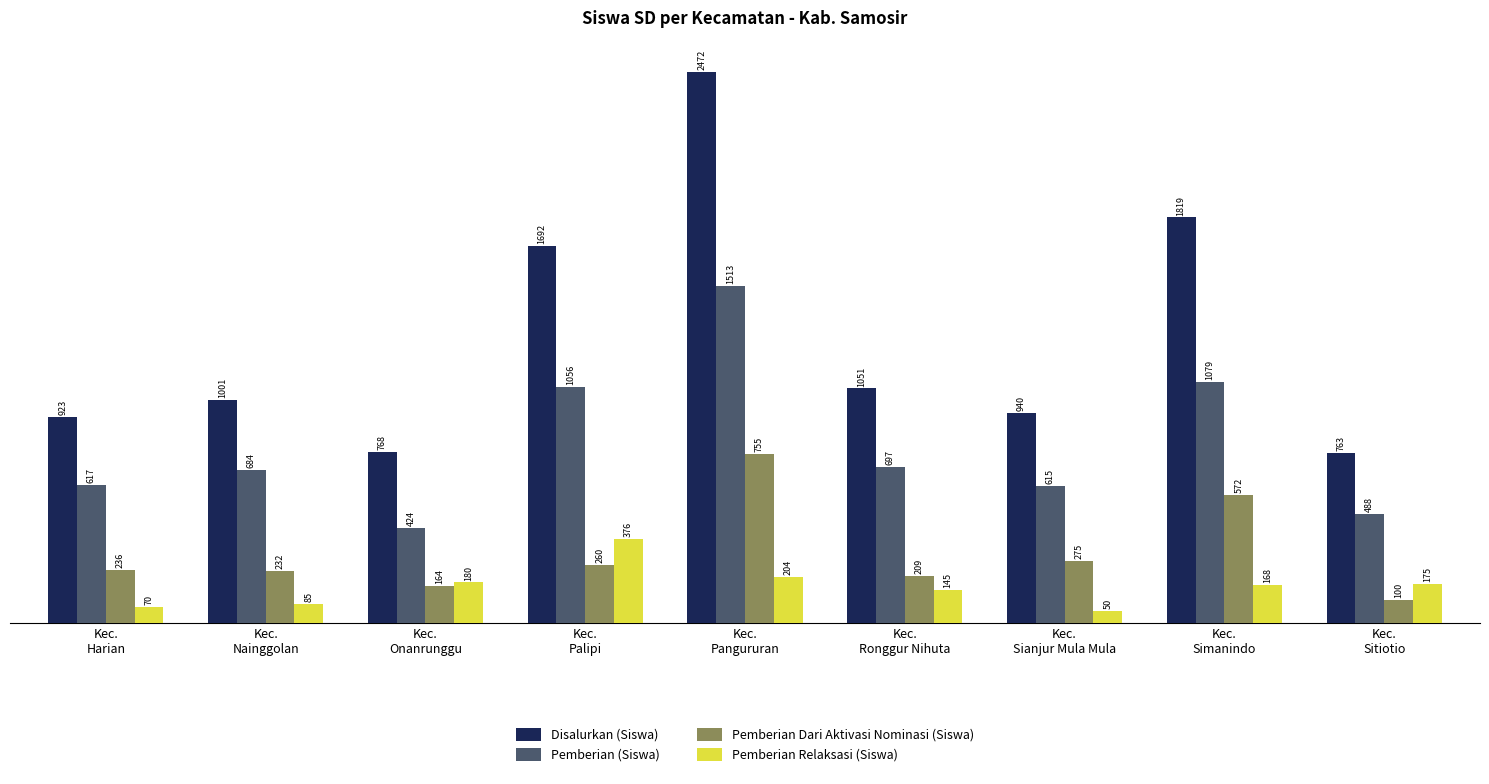

Reading left to right, what are all the values shown in this chart?

Disalurkan (Siswa): 923	1001	768	1692	2472	1051	940	1819	763
Pemberian (Siswa): 617	684	424	1056	1513	697	615	1079	488
Pemberian Dari Aktivasi Nominasi (Siswa): 236	232	164	260	755	209	275	572	100
Pemberian Relaksasi (Siswa): 70	85	180	376	204	145	50	168	175